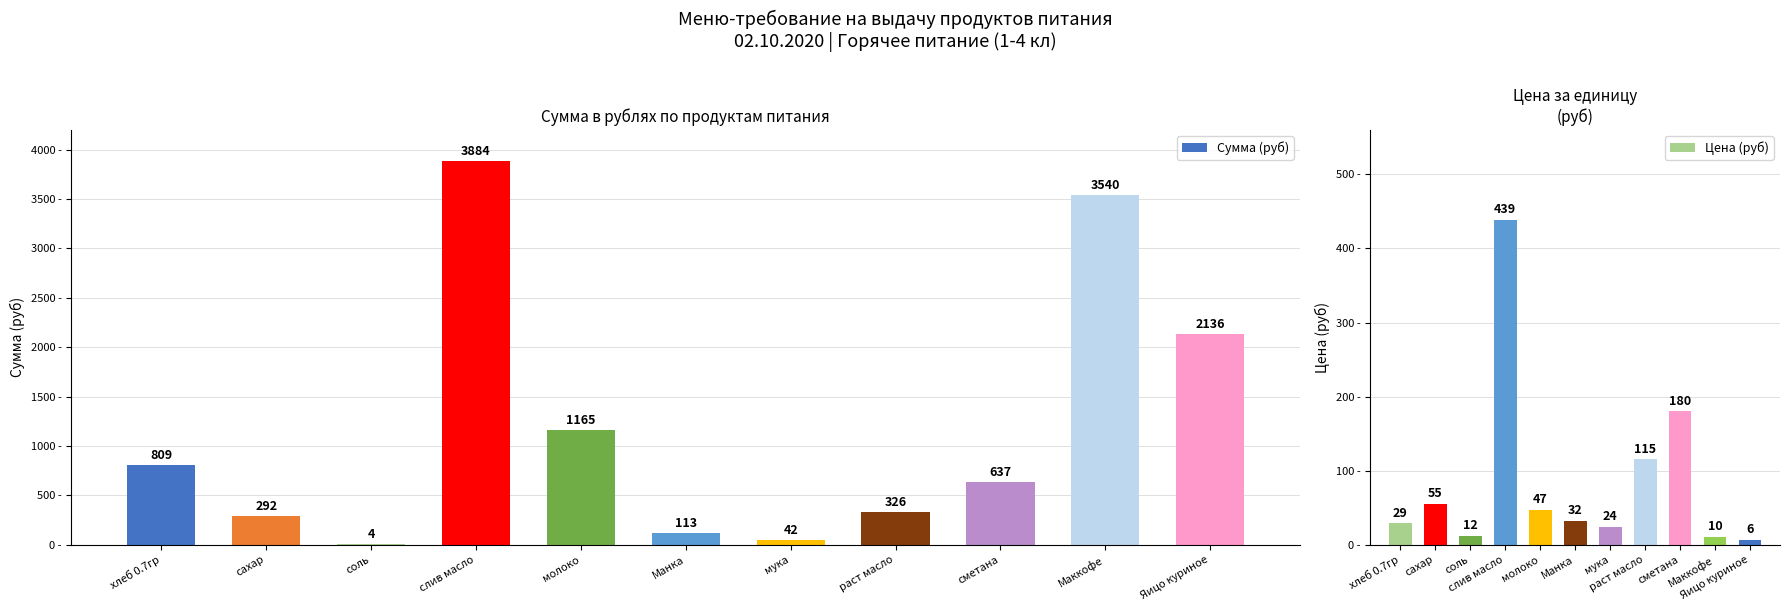

What is the value of the Сумма (руб) bar at the 2nd from the left?

292.1